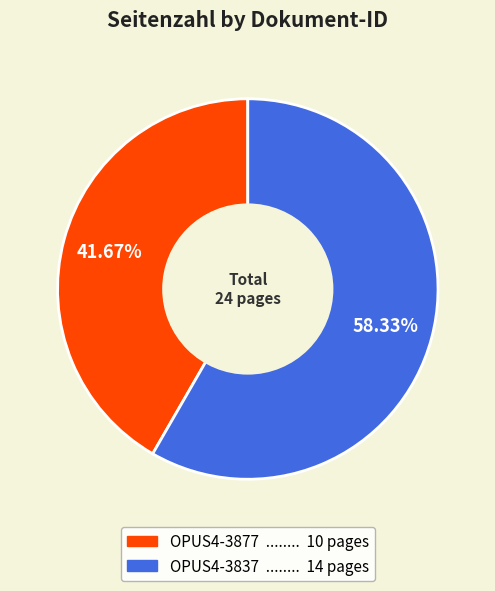

To the nearest percent, what percentage of the pie is OPUS4-3877?

42%